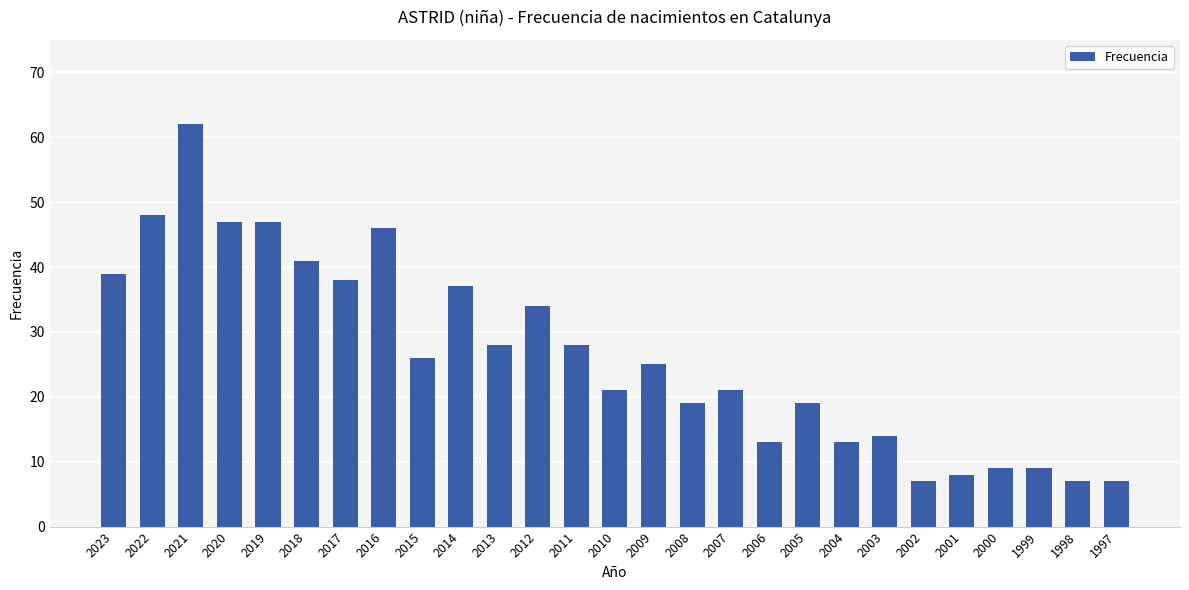

At which category does the chart reach its peak across all series?

2021